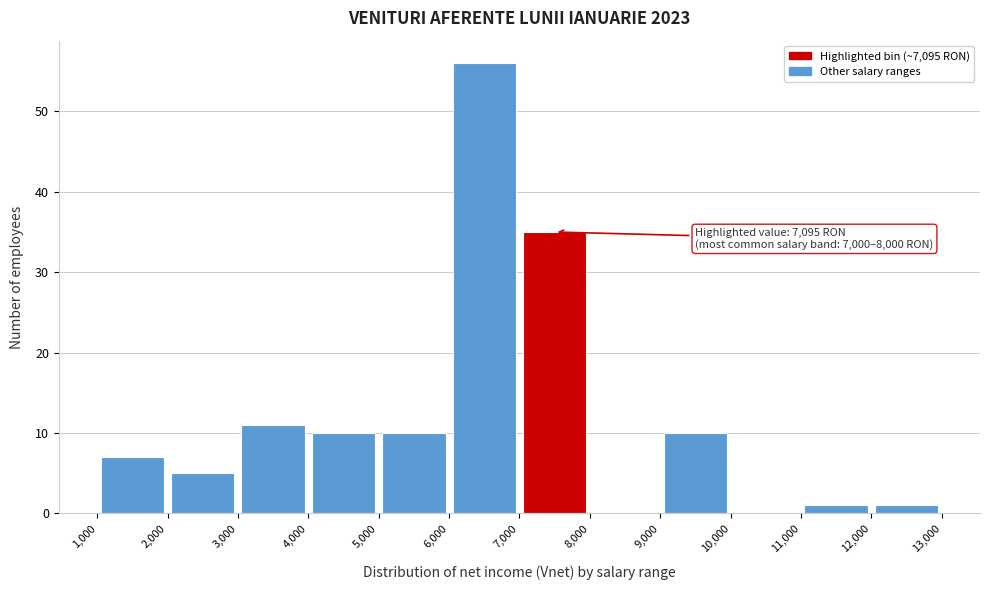

Over which range of the x-axis is the bar tallest?

6,000 to 7,000